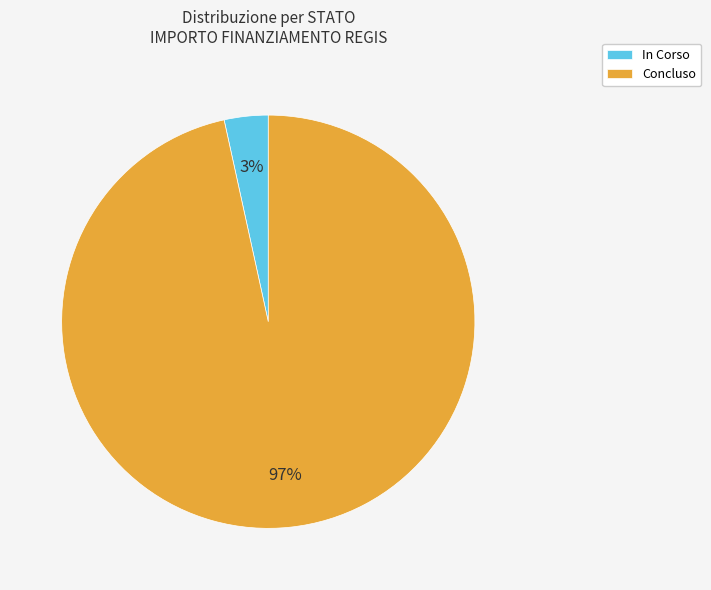

How many segments does this pie chart have?

2